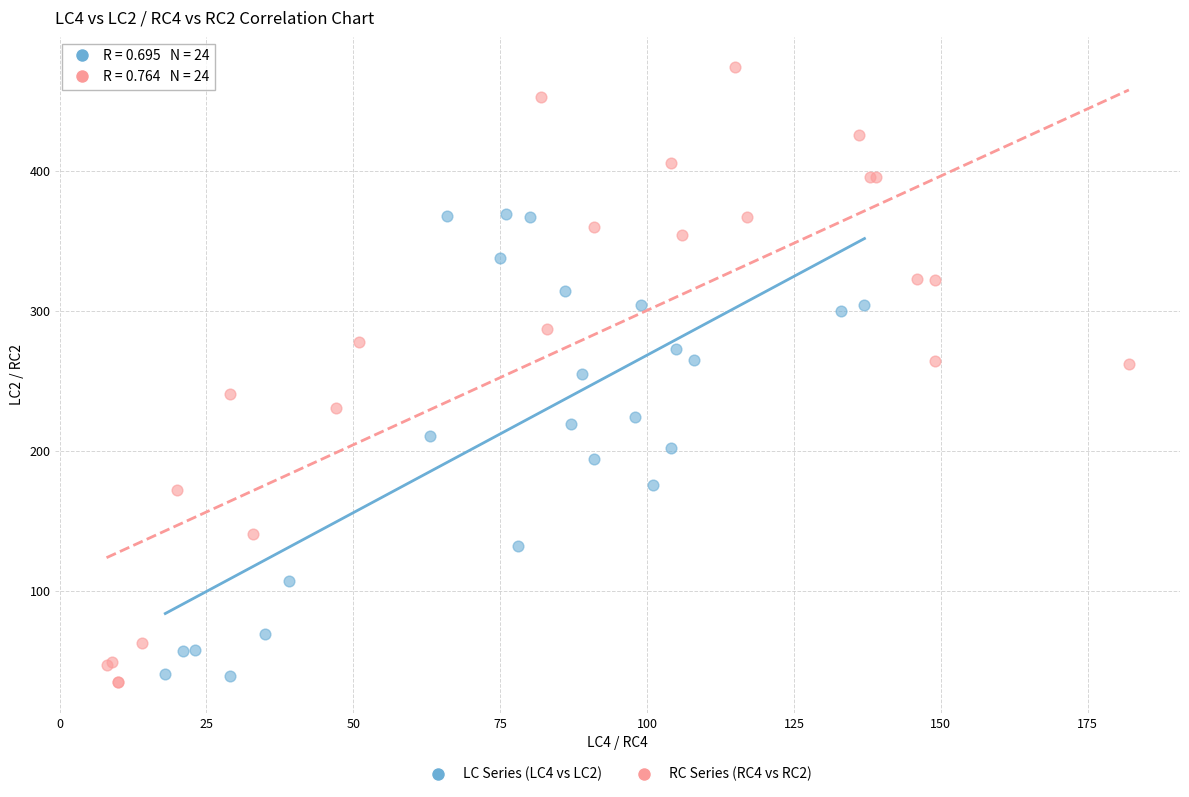

What are all the series names shown in the legend?

LC Series (LC4 vs LC2), RC Series (RC4 vs RC2)